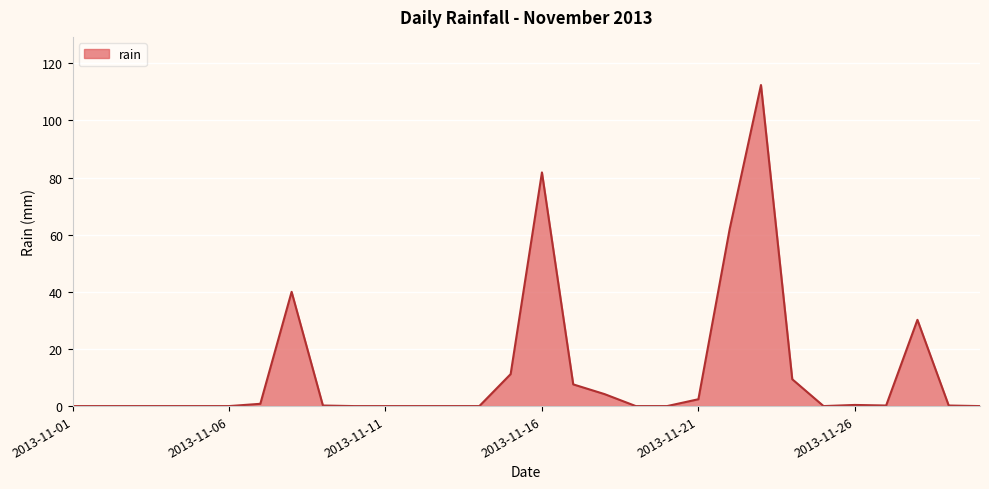

What is the maximum value shown in the chart?

112.4